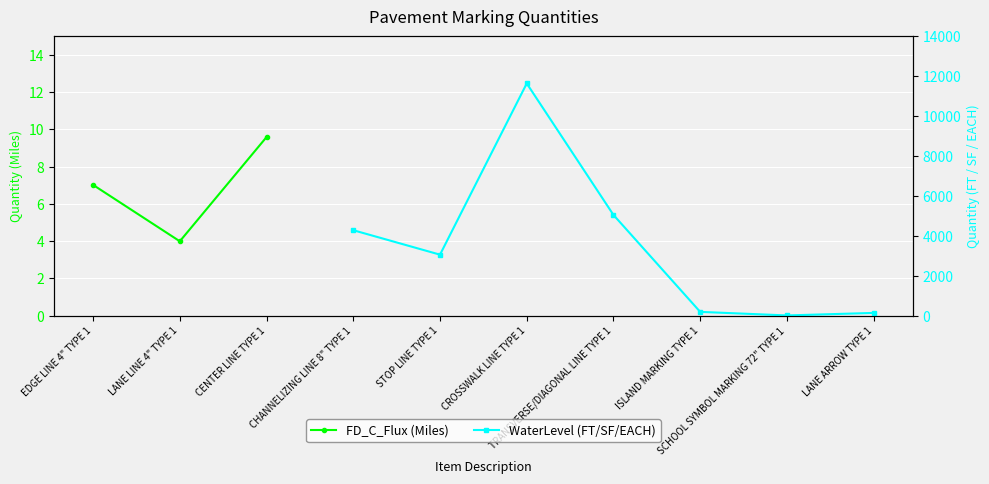

Is this an area chart (filled region under the line)?

No